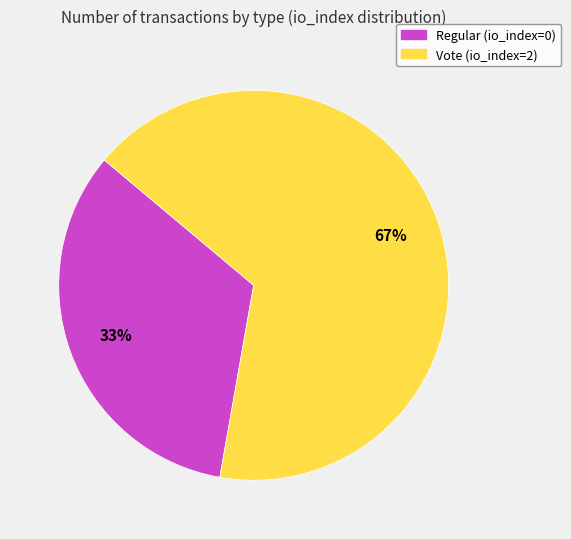

Is there any slice that represents more than half of the pie?

Yes